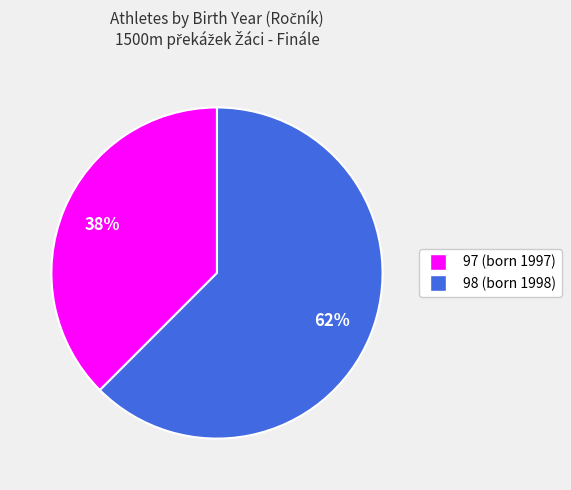

Combined, do 97 and 98 account for over 50%?

Yes